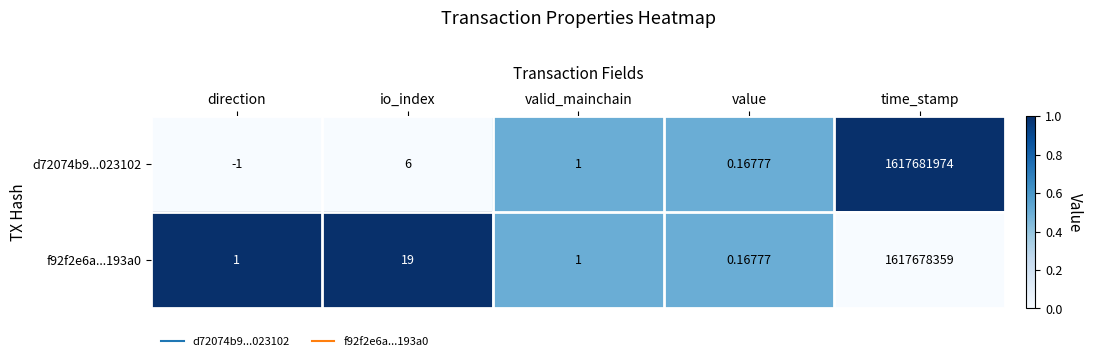

What is the total value across all series at io_index?

25.0